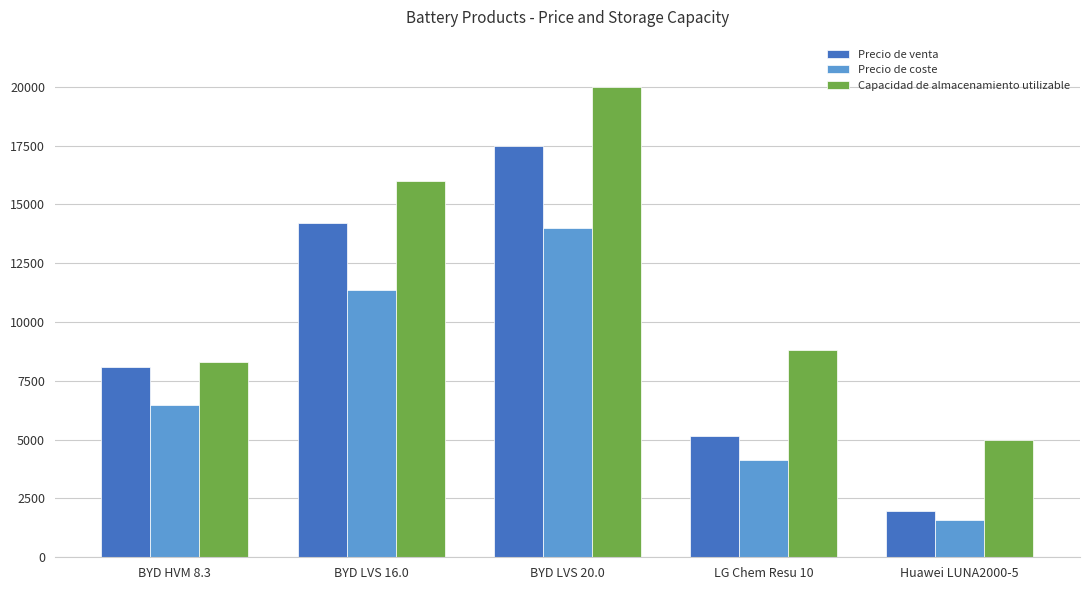

Rank the series at BYD LVS 16.0 from highest to lowest value.

Capacidad de almacenamiento utilizable, Precio de venta, Precio de coste